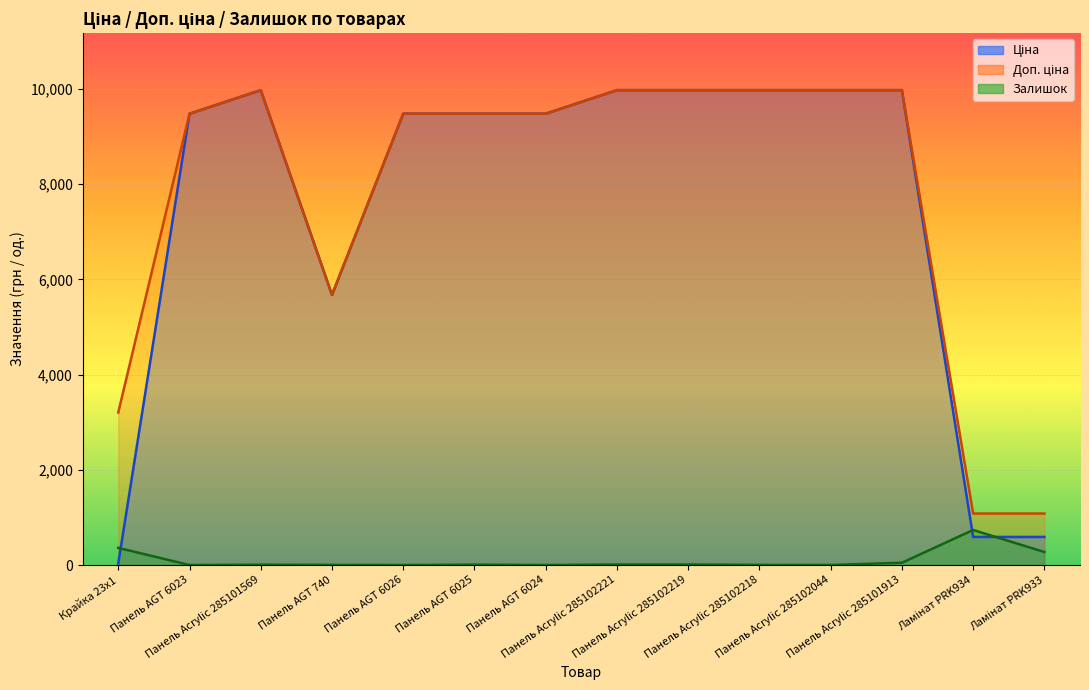

True or false: Ціна and Залишок cross at least once.

True